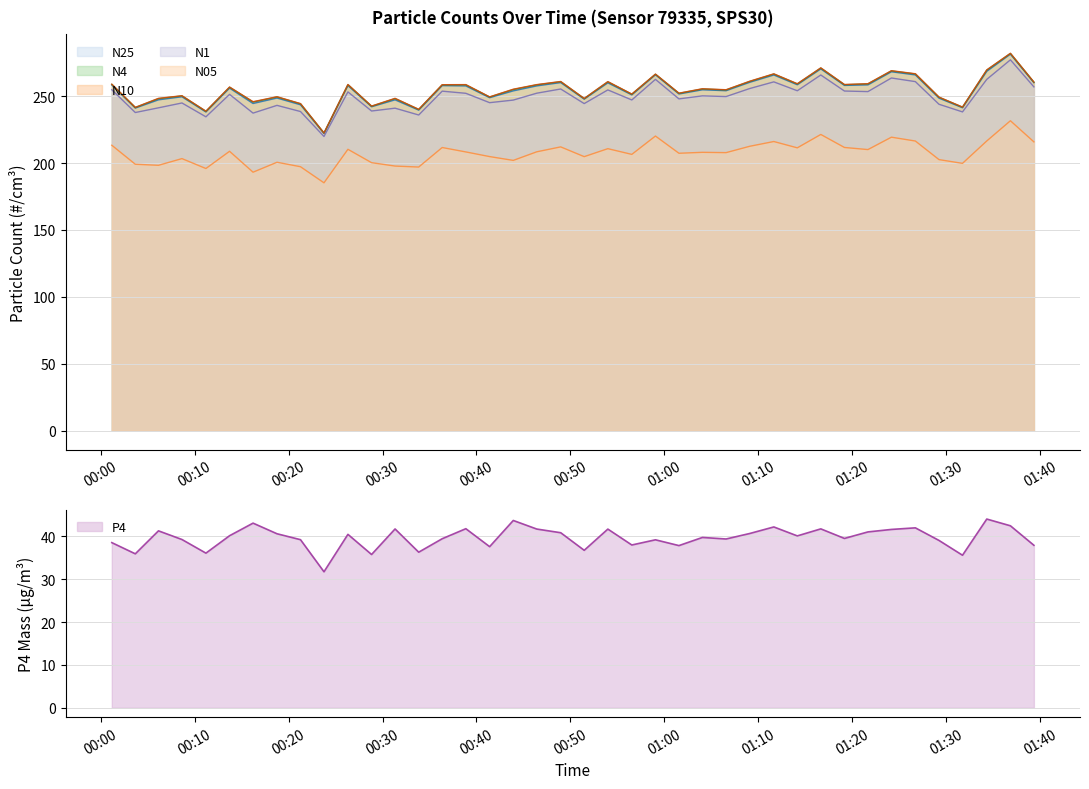

Which series has the largest total across all categories?

N10